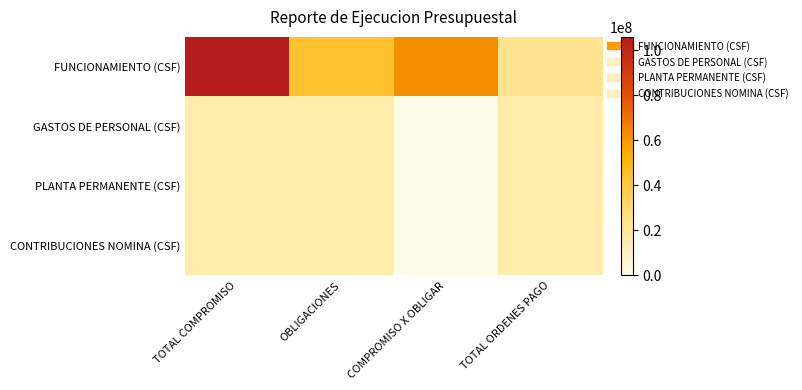

List the series in order of their peak value, lowest first.

GASTOS DE PERSONAL (CSF), PLANTA PERMANENTE (CSF), CONTRIBUCIONES NOMINA (CSF), FUNCIONAMIENTO (CSF)